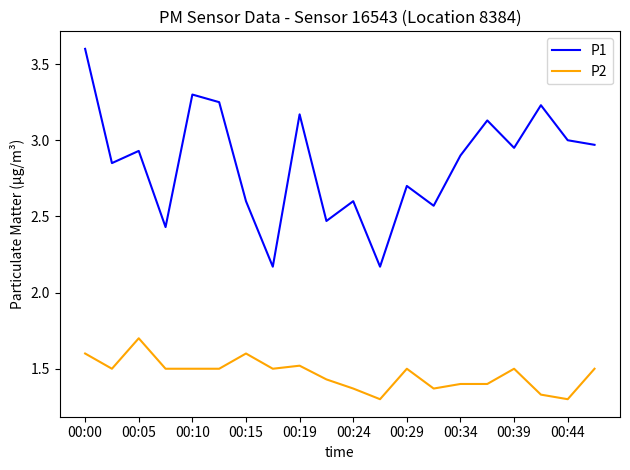

What is the average value of the P1 series?

2.8